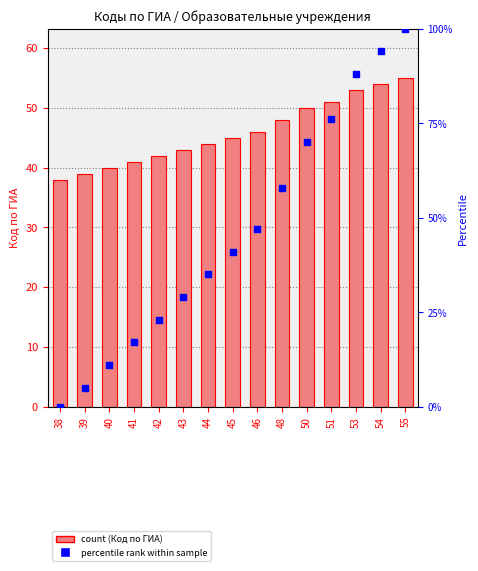

What are all the series names shown in the legend?

Код по ГИА, percentile rank within sample